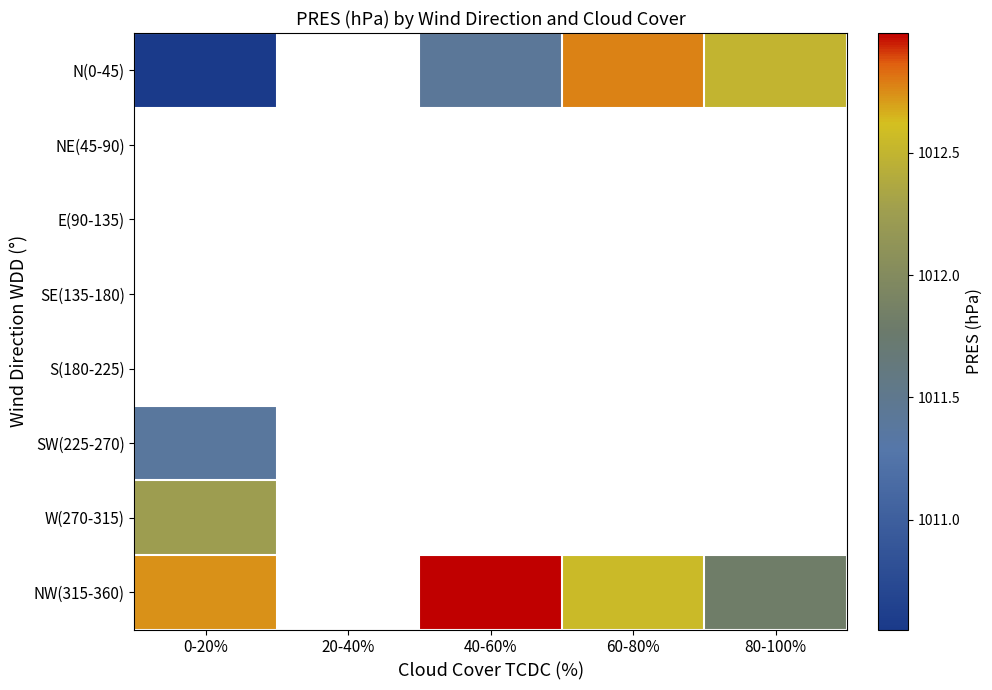

At which category does the chart reach its minimum across all series?

0-20%